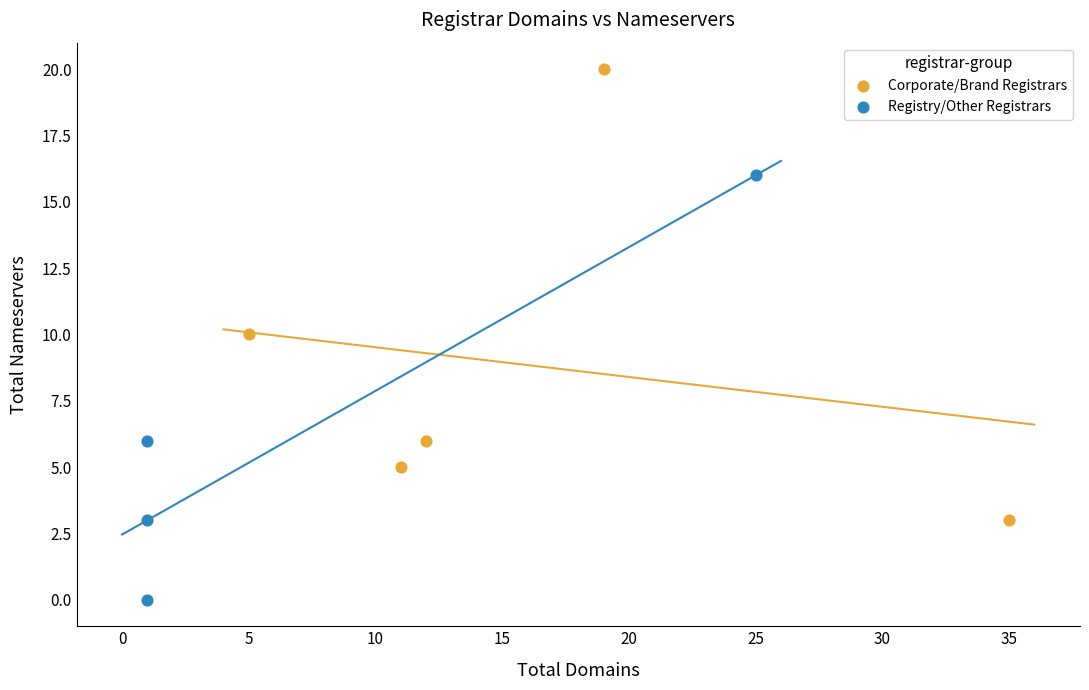

Which series has the widest spread of Y values?

Corporate/Brand Registrars